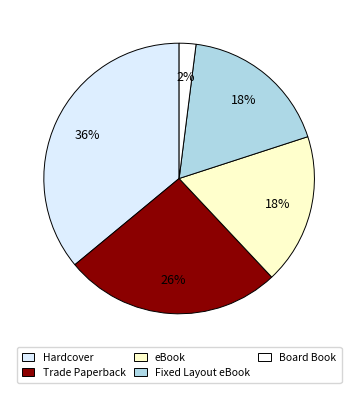

To the nearest percent, what is the difference between the largest and smallest slice percentages?

34%